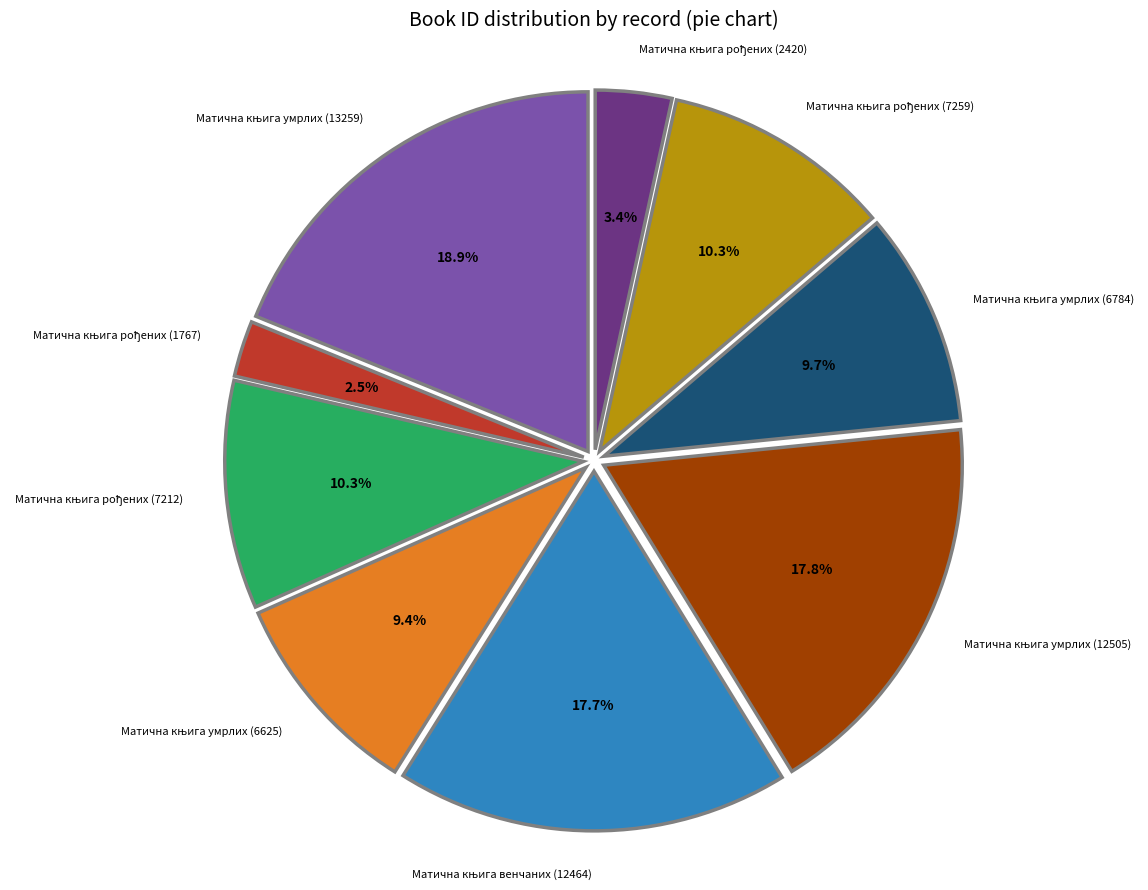

Is there any slice that represents more than half of the pie?

No